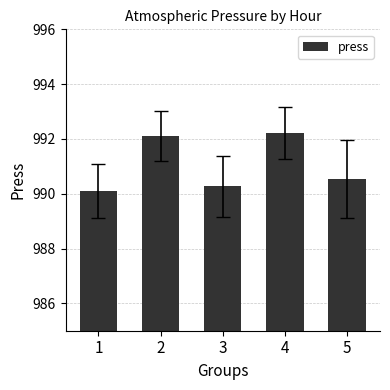

The value at 2 is 663.3. True or false?

False